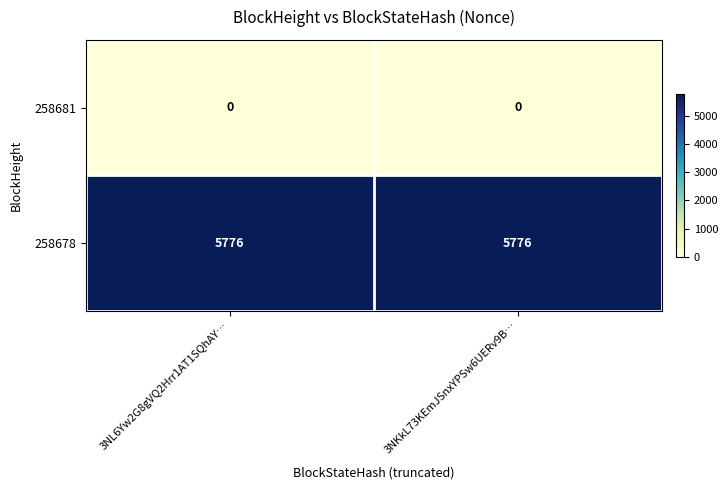

Which series has the largest total across all categories?

258678